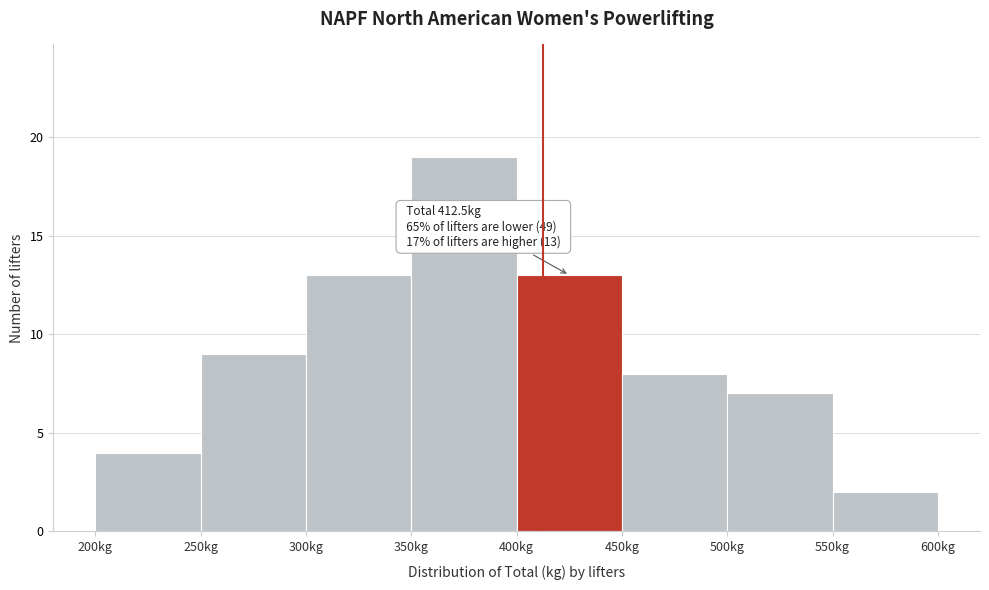

Which range on the x-axis has the tallest bar?

350 to 400